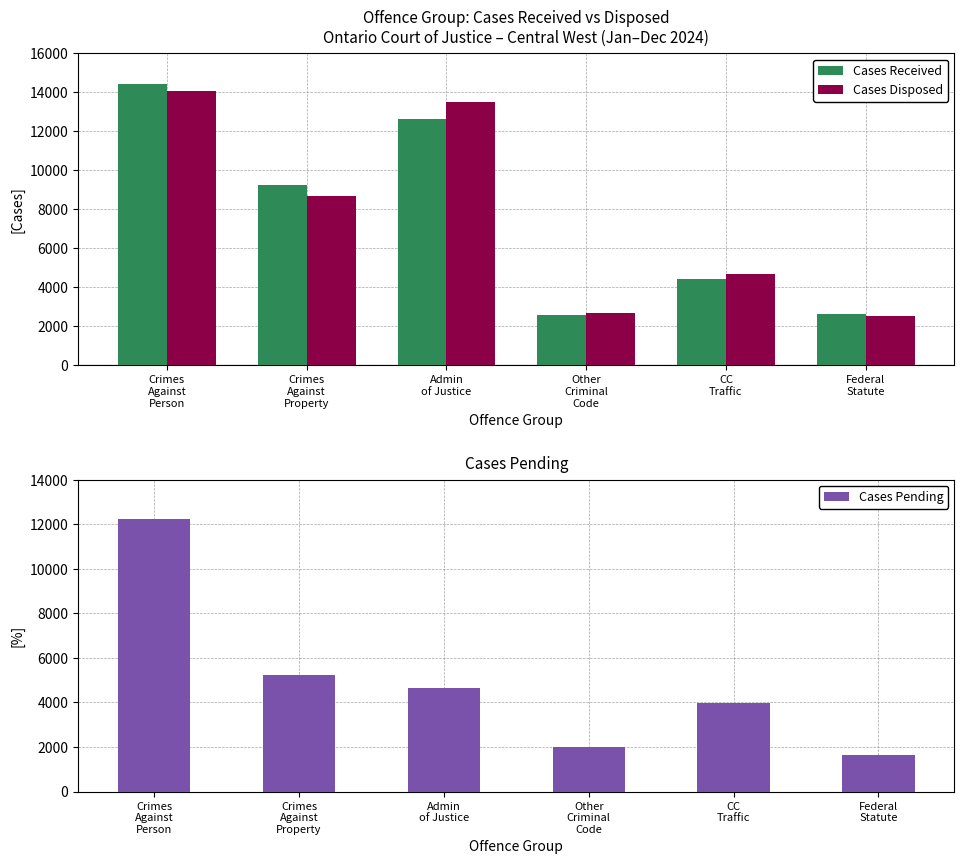

Where is Cases Received nearest to the value 8488?

Crimes
Against
Property